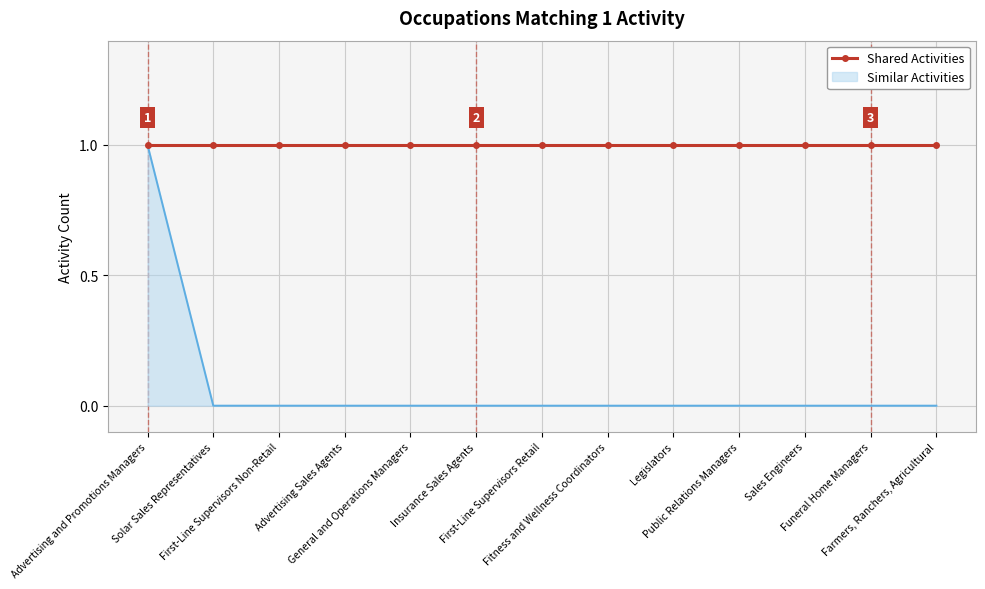

Which series has the largest range (max minus min)?

Similar Activities